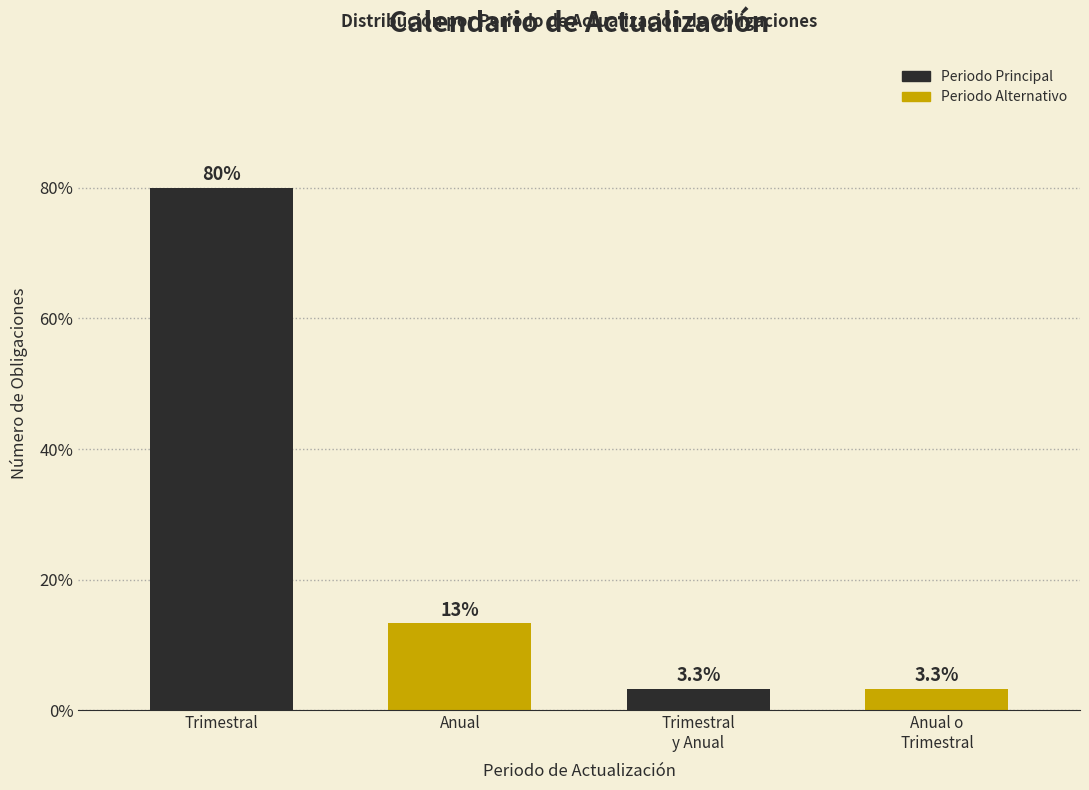

Reading left to right, list all the values displayed in this chart.

80.0	13.3	3.3	3.3